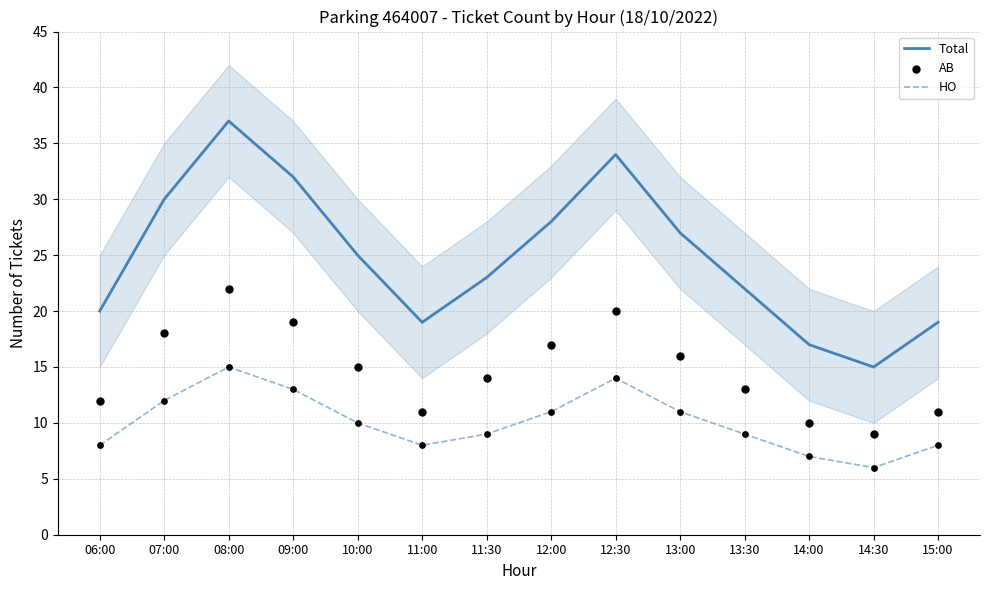

At which category is the sum across all series the highest?

08:00